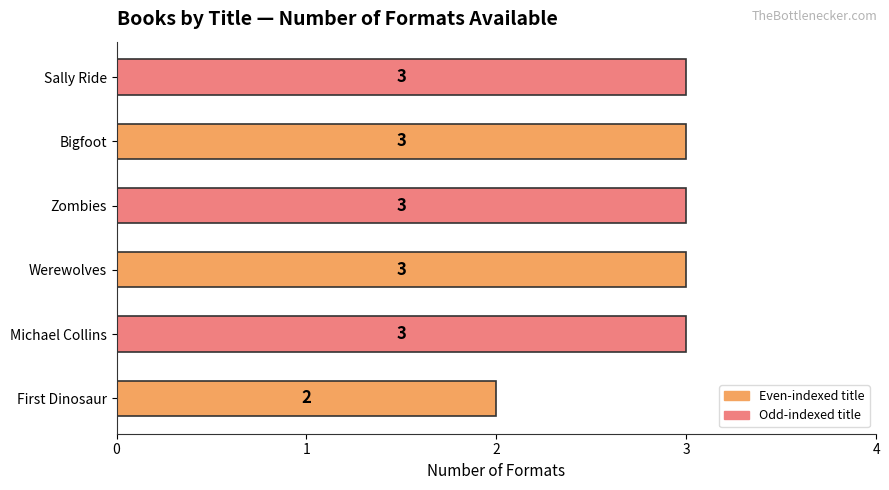

What is the maximum value shown in the chart?

3